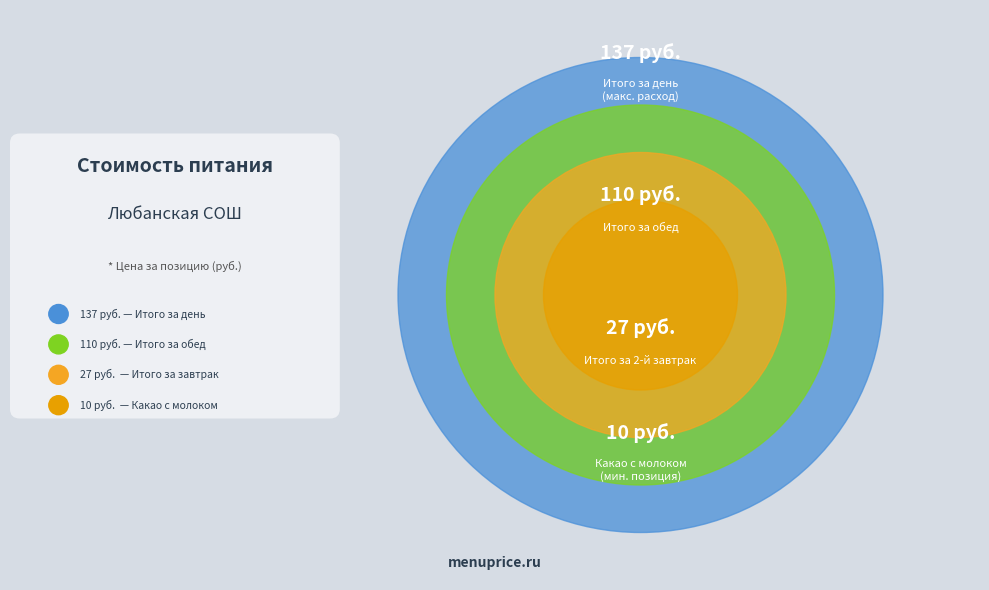

Is it true that Печенье is 1% of the pie?

False